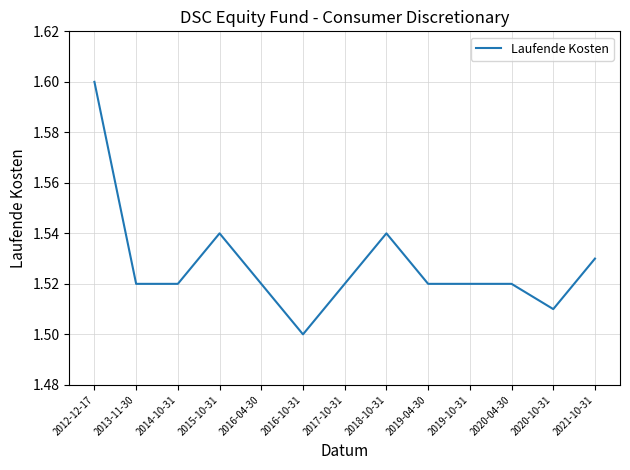

Which has a higher value, 2019-04-30 or 2018-10-31?

2018-10-31